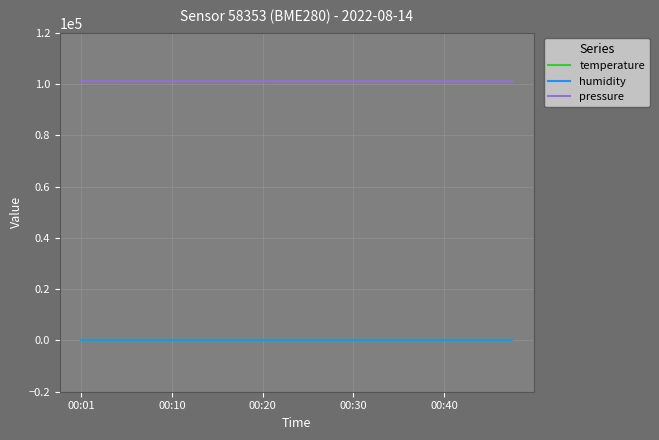

Which series has the largest total across all categories?

pressure